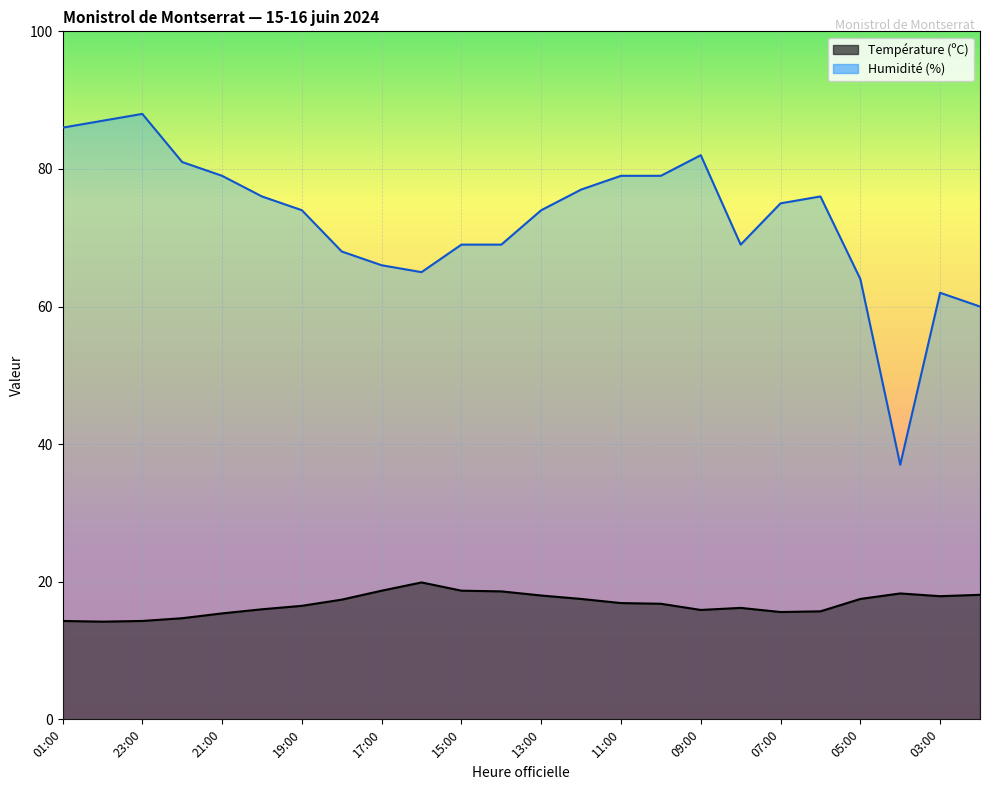

At how many categories does at least one series exceed 40?

23